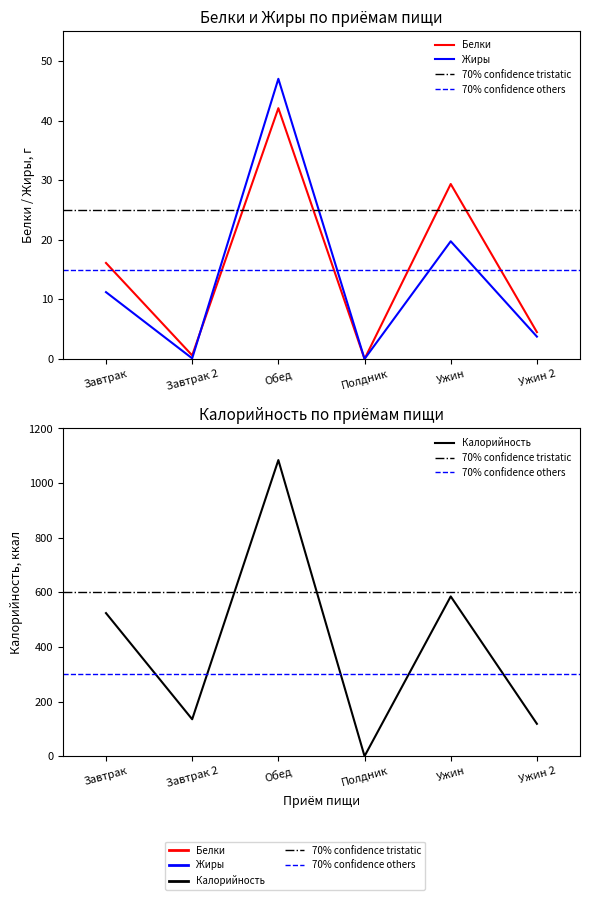

List the labels in order of Калорийность value, smallest first.

Полдник, Ужин 2, Завтрак 2, Завтрак, Ужин, Обед